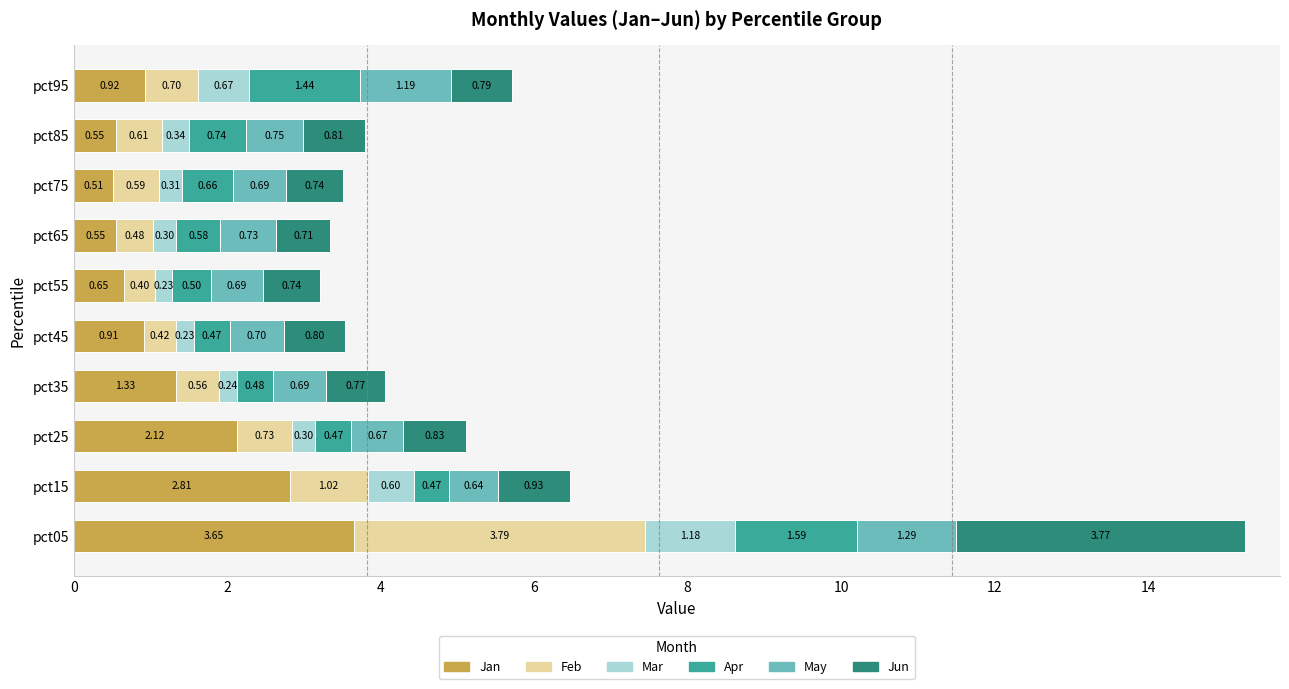

What is the total value across all series at pct45?

3.5